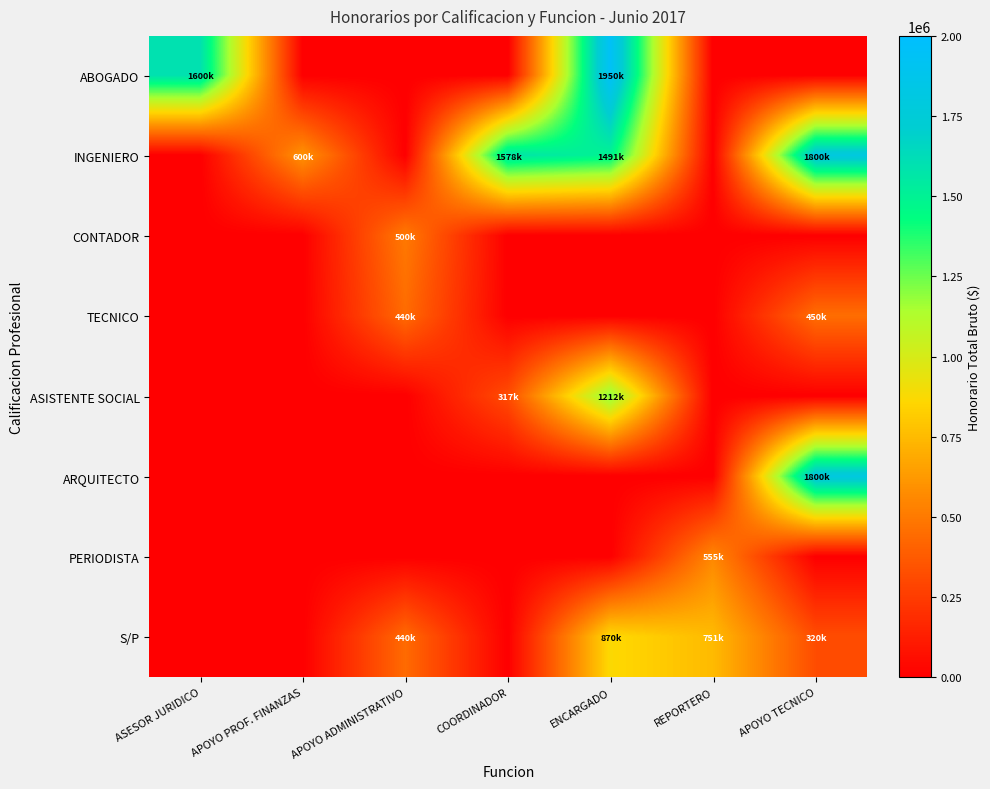

What is the maximum value shown in the chart?

1950000